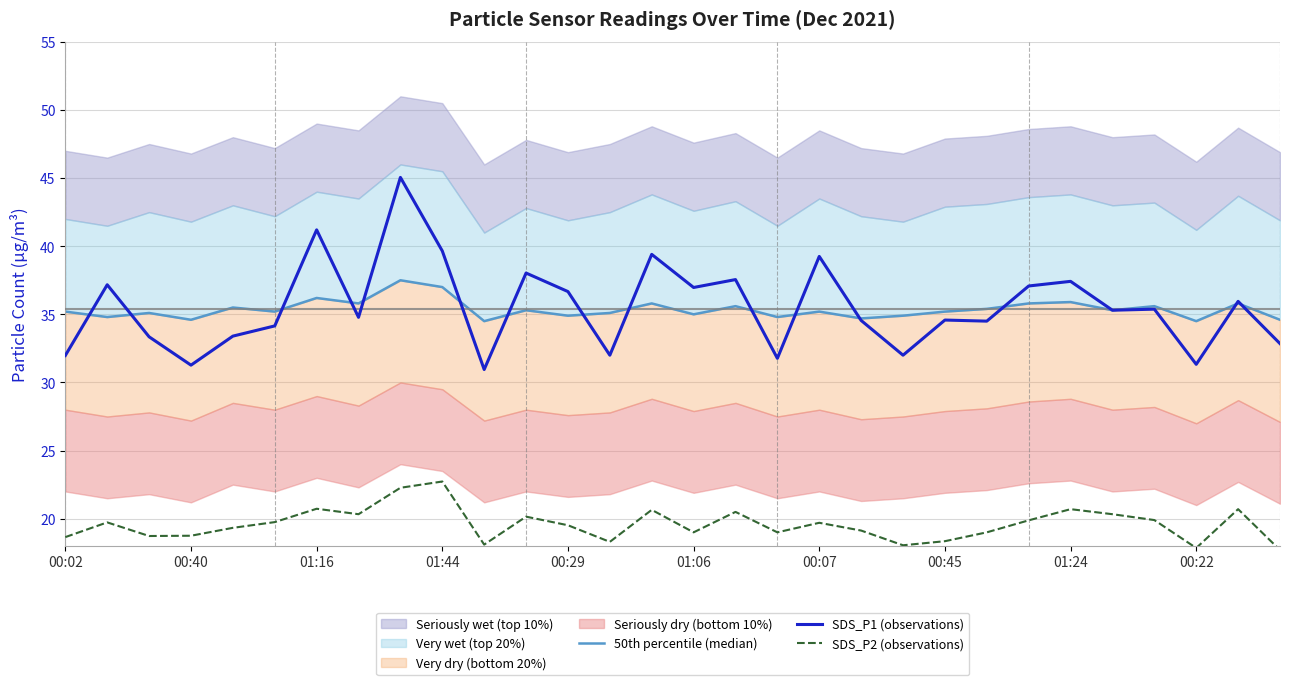

What is the maximum value shown in the chart?

45.0